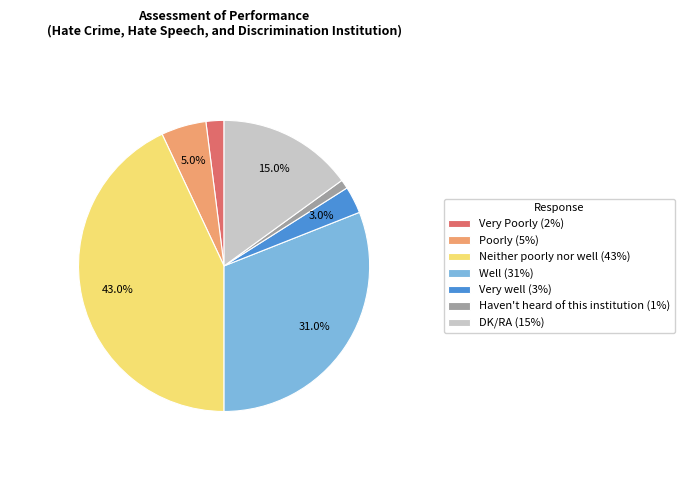

To the nearest percent, what is the difference between the largest and smallest slice percentages?

42%